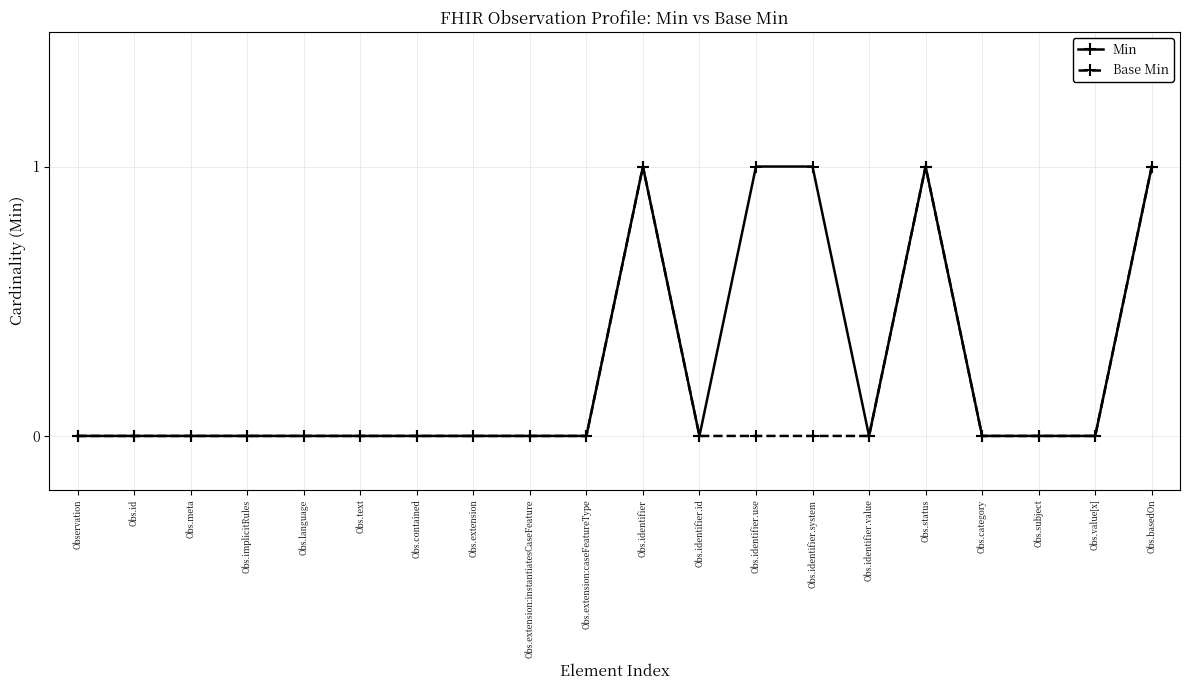

True or false: Min has more than 1 points higher than both neighbors.

True